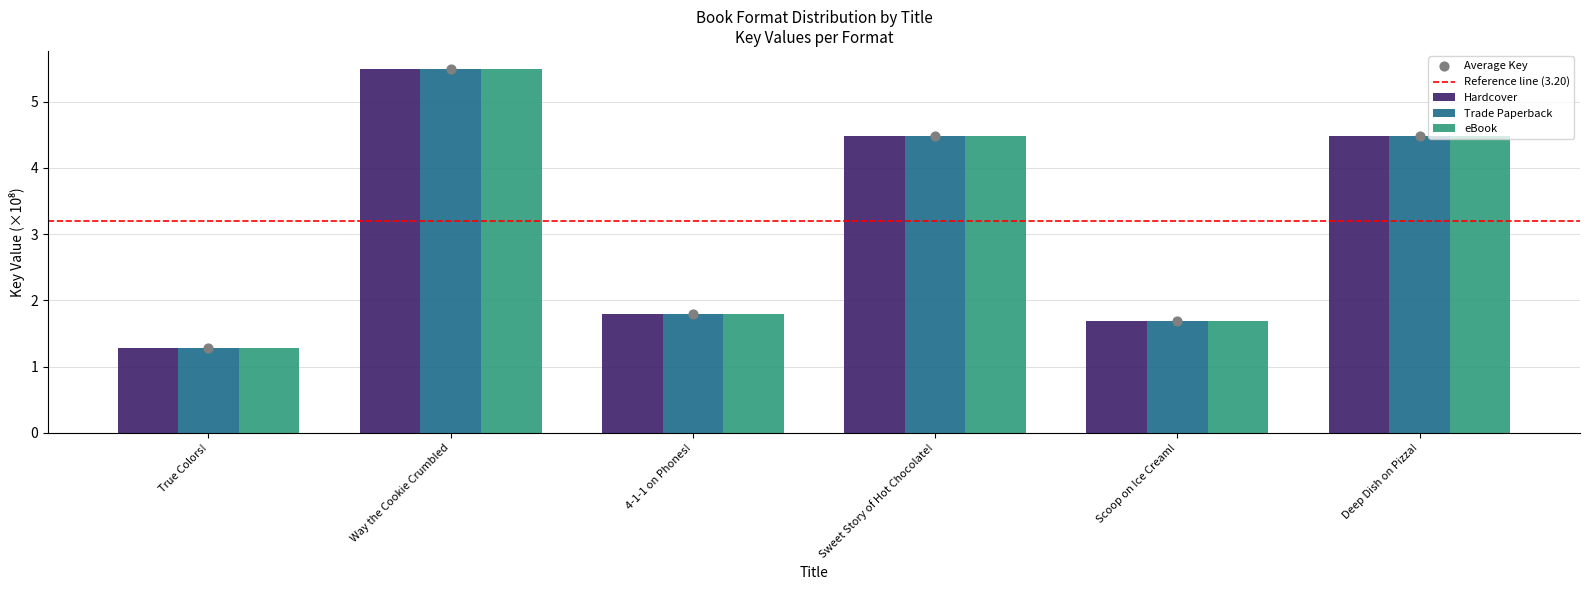

Which series has the widest spread of Y values?

Hardcover